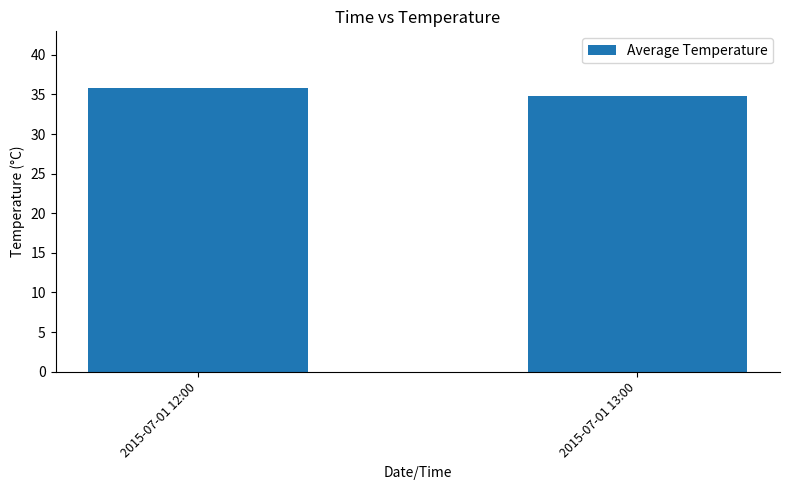

The chart shows a value of 35.8 at 2015-07-01 12:00. True or false?

True